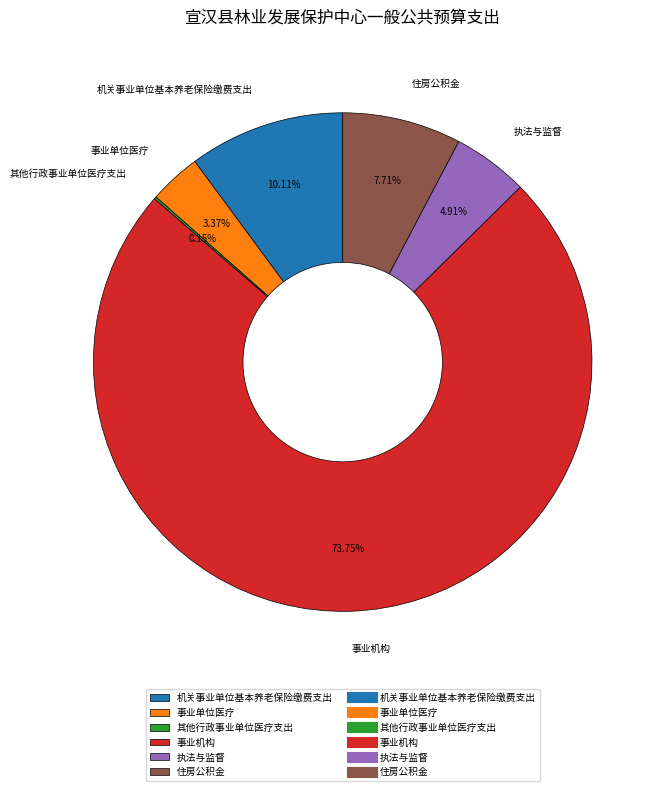

The 机关事业单位基本养老保险缴费支出 slice represents 1% of the pie. True or false?

False